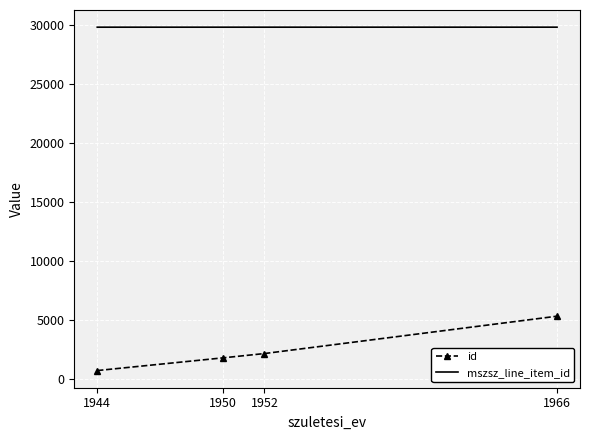

Is the value of mszsz_line_item_id at 1966 greater than the value of id at 1952?

Yes